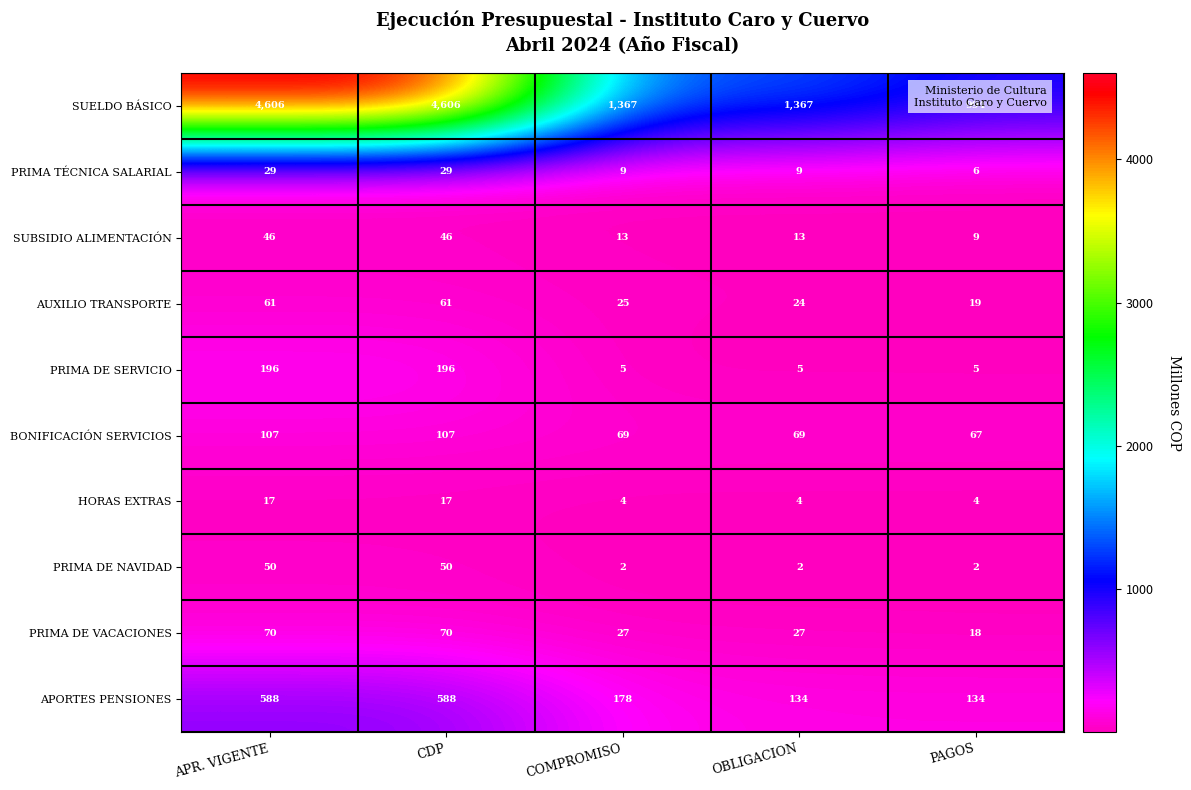

Rank the series by their maximum value, from highest to lowest.

SUELDO BÁSICO, APORTES PENSIONES, PRIMA DE SERVICIO, BONIFICACIÓN SERVICIOS, PRIMA DE VACACIONES, AUXILIO TRANSPORTE, PRIMA DE NAVIDAD, SUBSIDIO ALIMENTACIÓN, PRIMA TÉCNICA SALARIAL, HORAS EXTRAS